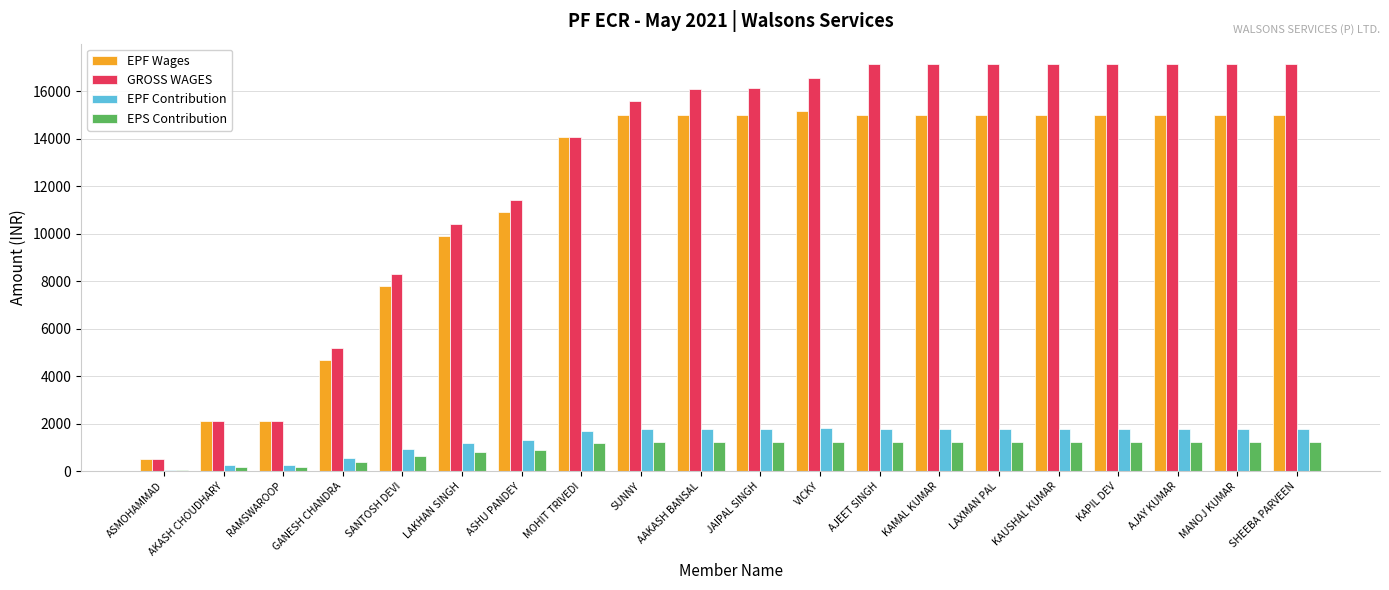

What is the highest value of the EPF Contribution series?

1819